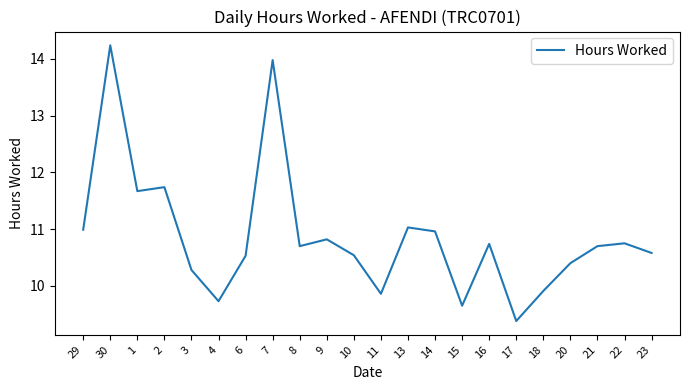

What is the change in value from 1 to 16?

-0.9